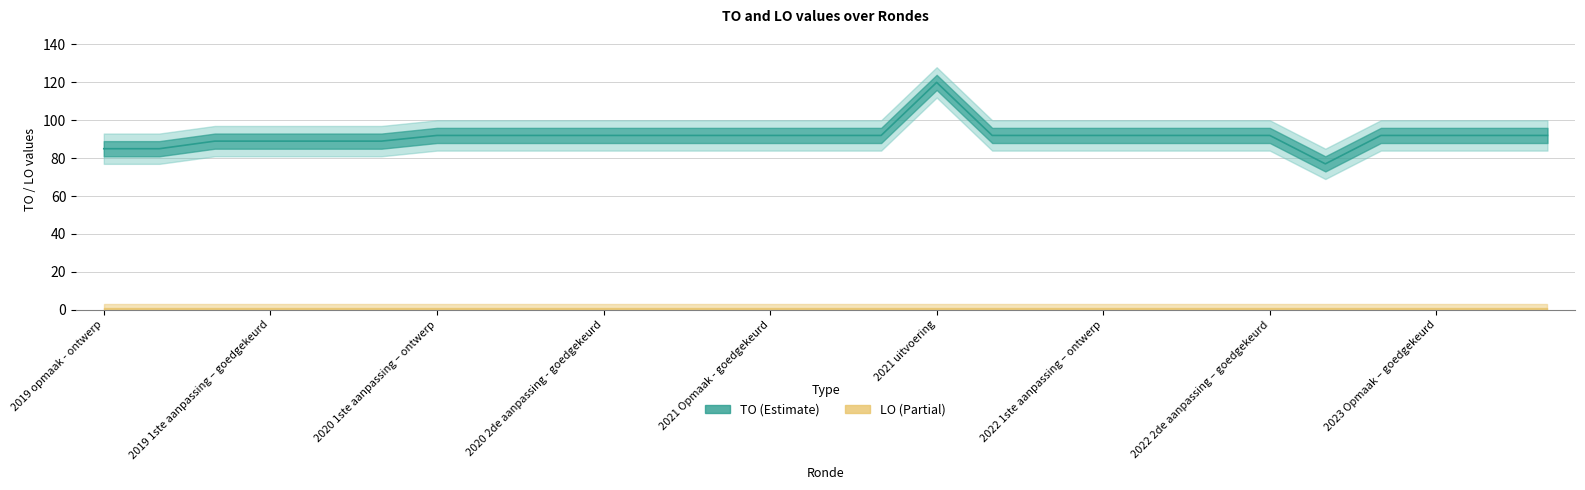

What is the sum of all values?

2471